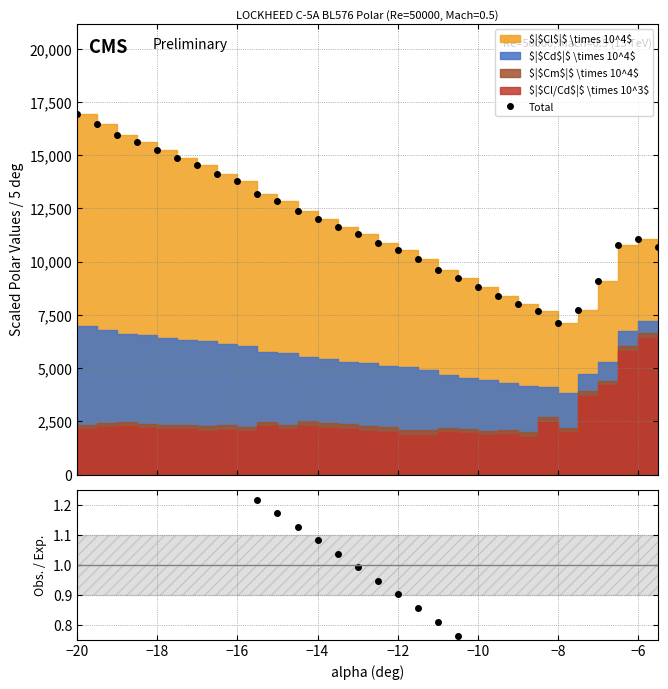

At −14, list the series in order from smallest to largest.

Obs./Exp., Total